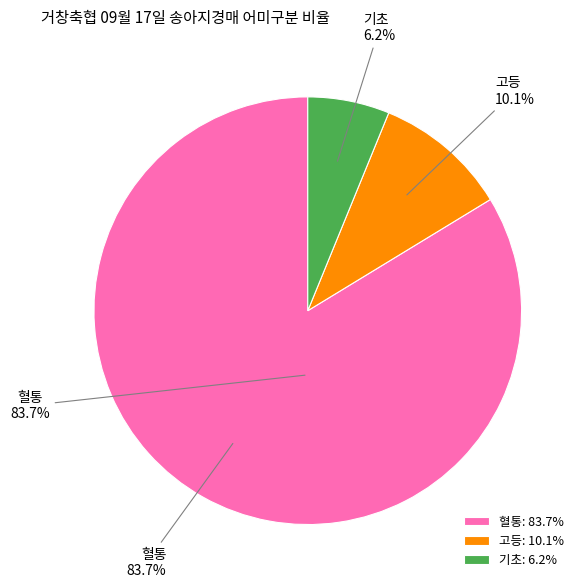

Approximately how many times larger is the value at 기초 compared to 고등?

0.6